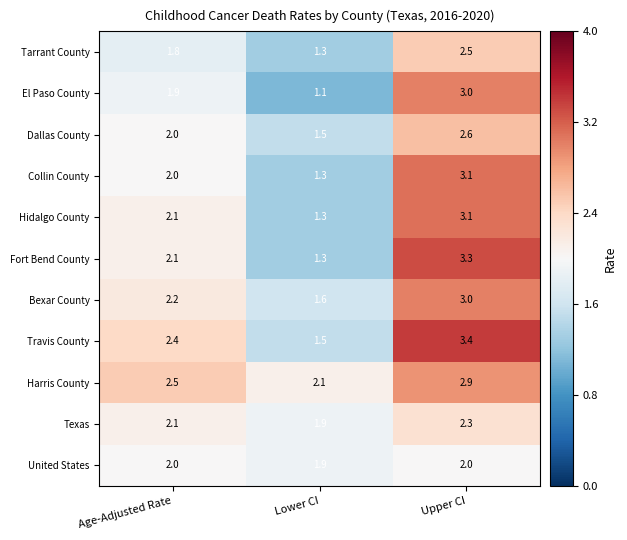

Where is El Paso County nearest to the value 2?

Age-Adjusted Rate